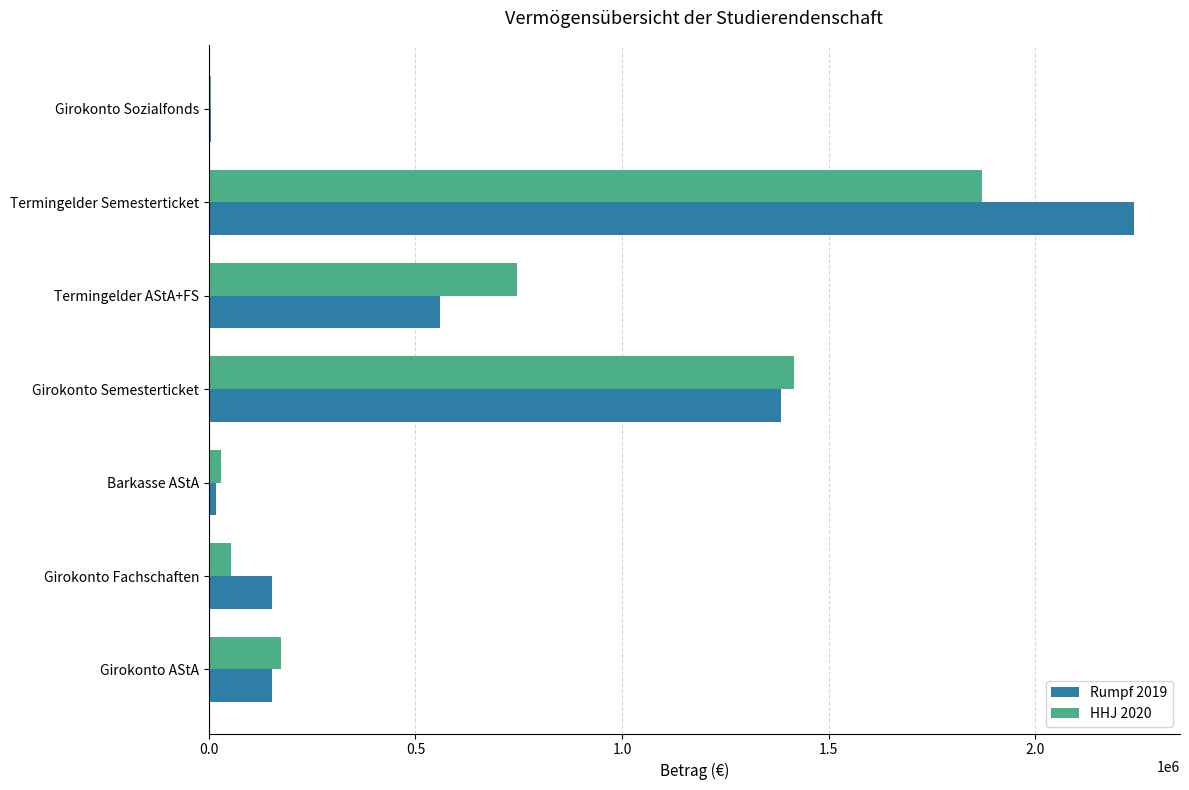

What are all the series names shown in the legend?

Rumpf 2019, HHJ 2020